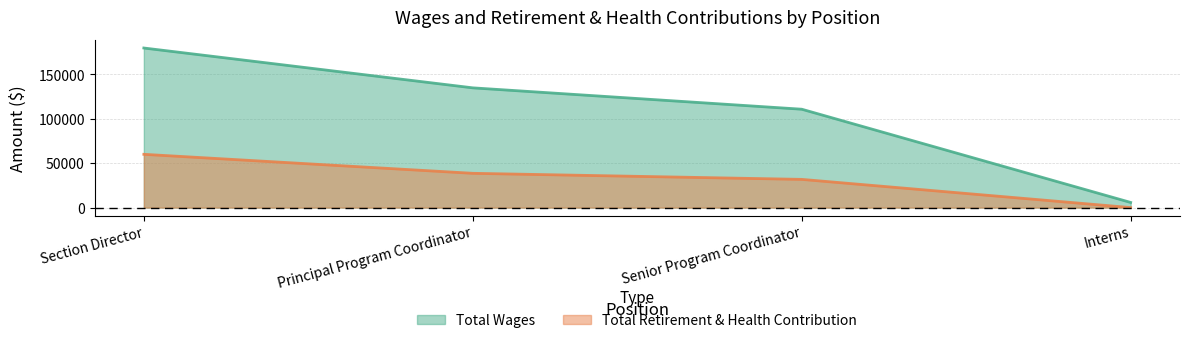

What is the average value of the Total Retirement & Health Contribution series?

32612